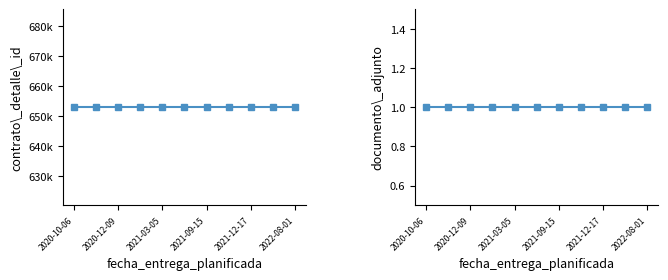

Does the chart display data point markers on the line(s)?

Yes